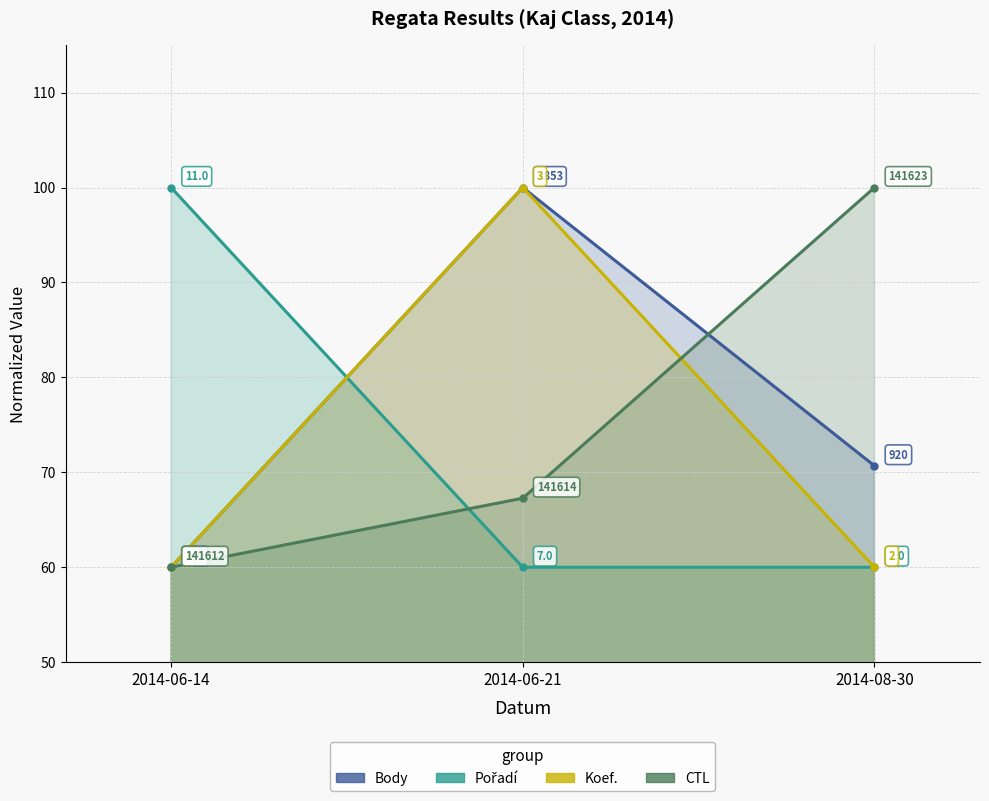

What is the label of the 3rd point from the left?

2014-08-30